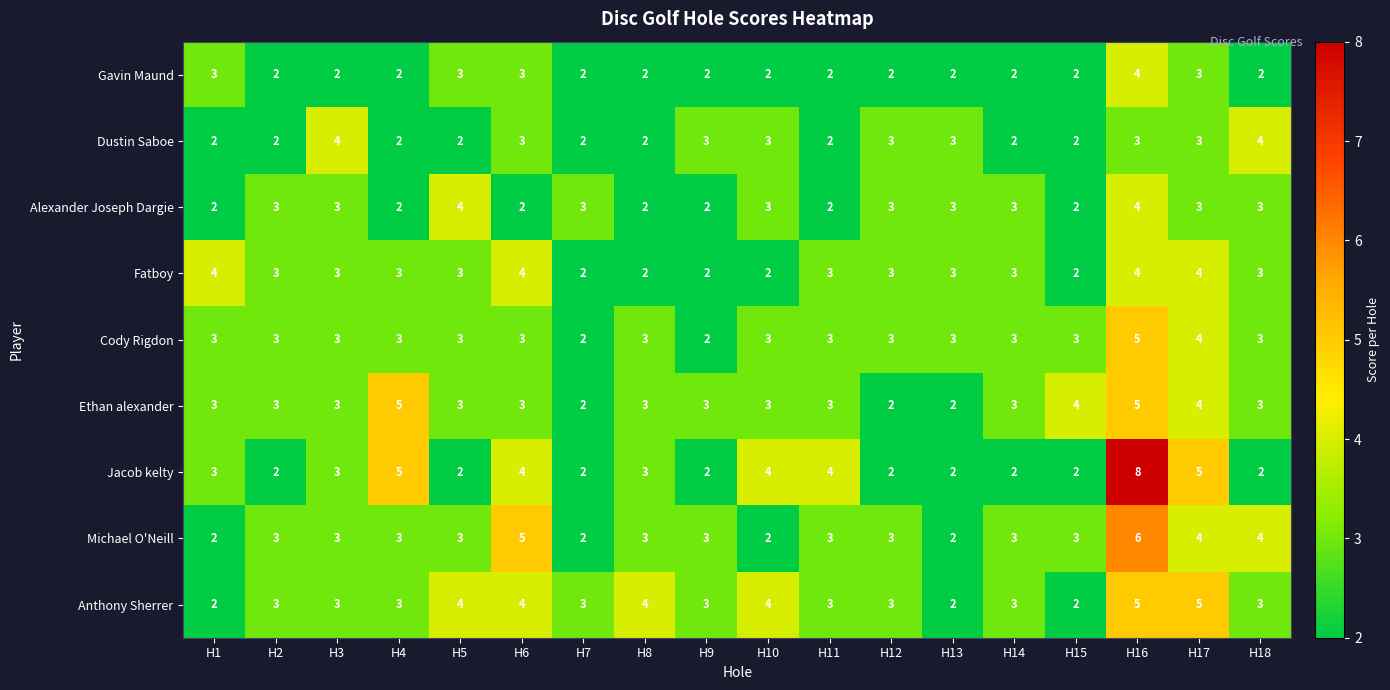

What is the maximum value for Jacob kelty?

8